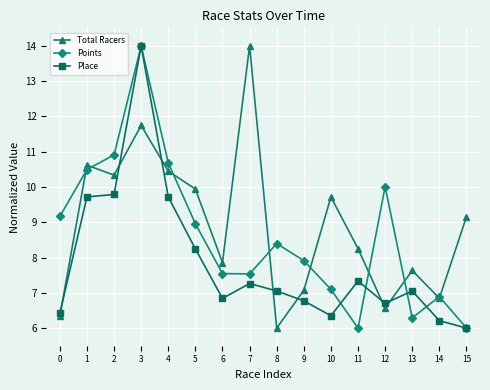

Where is Points nearest to the value 10?

12